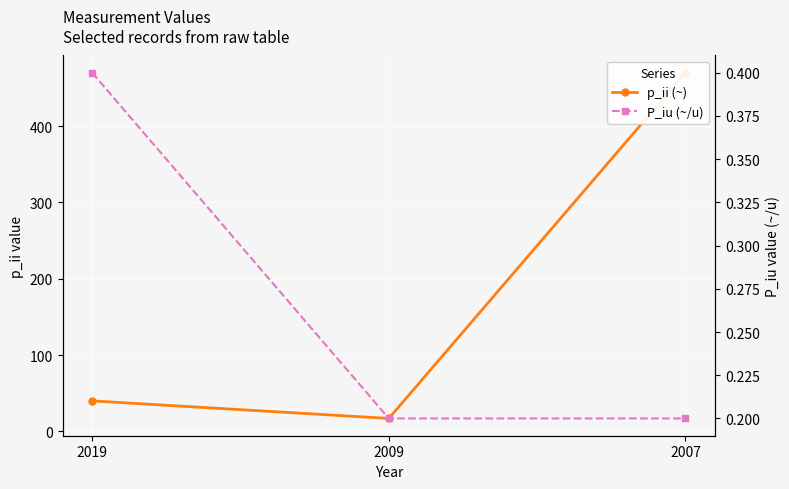

Reading left to right, list all the values displayed in this chart.

p_ii (~): 2019=40.0	2009=17.0	2007=470.0
P_iu (~/u): 2019=0.4	2009=0.2	2007=0.2